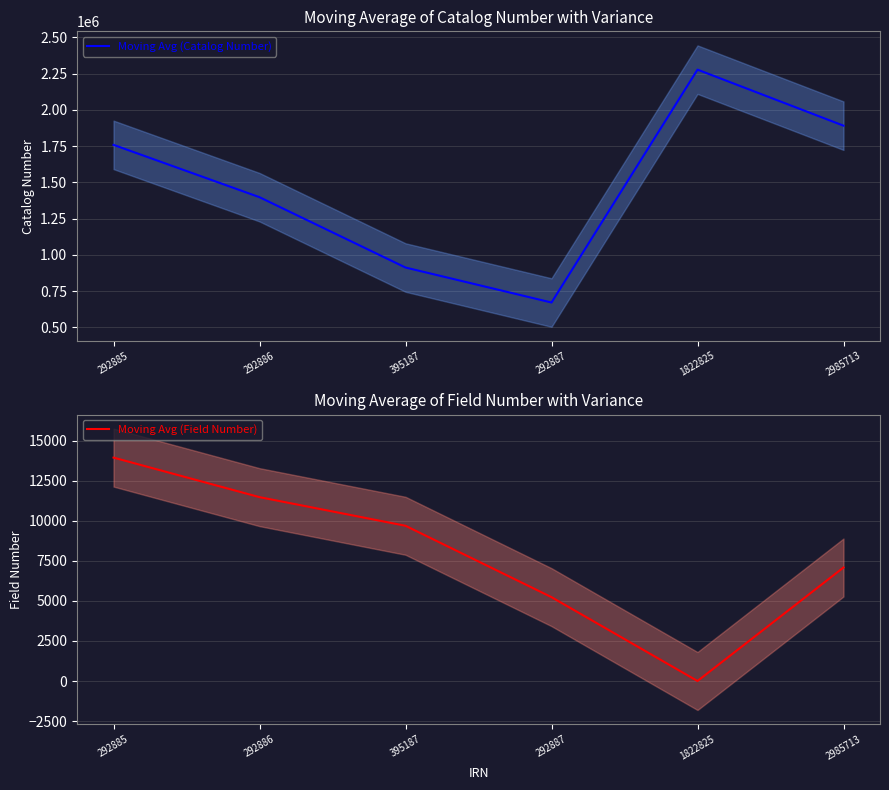

What is the maximum value shown in the chart?

2276931